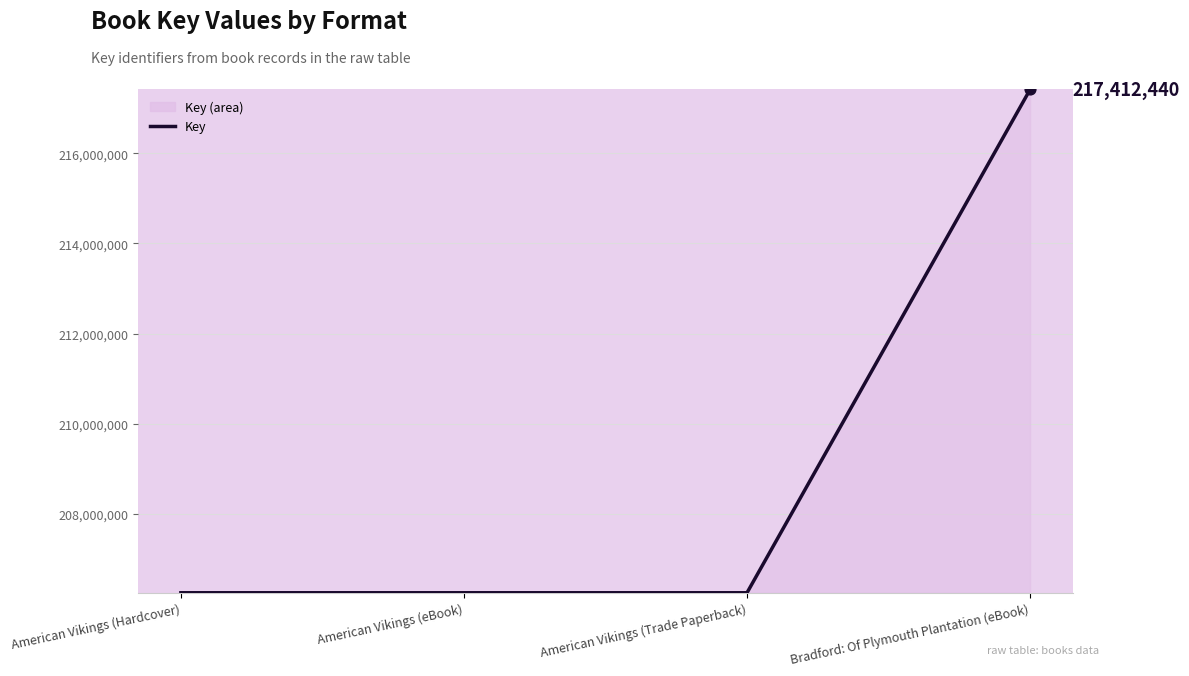

What is the change in value from American Vikings (Trade Paperback) to Bradford: Of Plymouth Plantation (eBook)?

+11157891